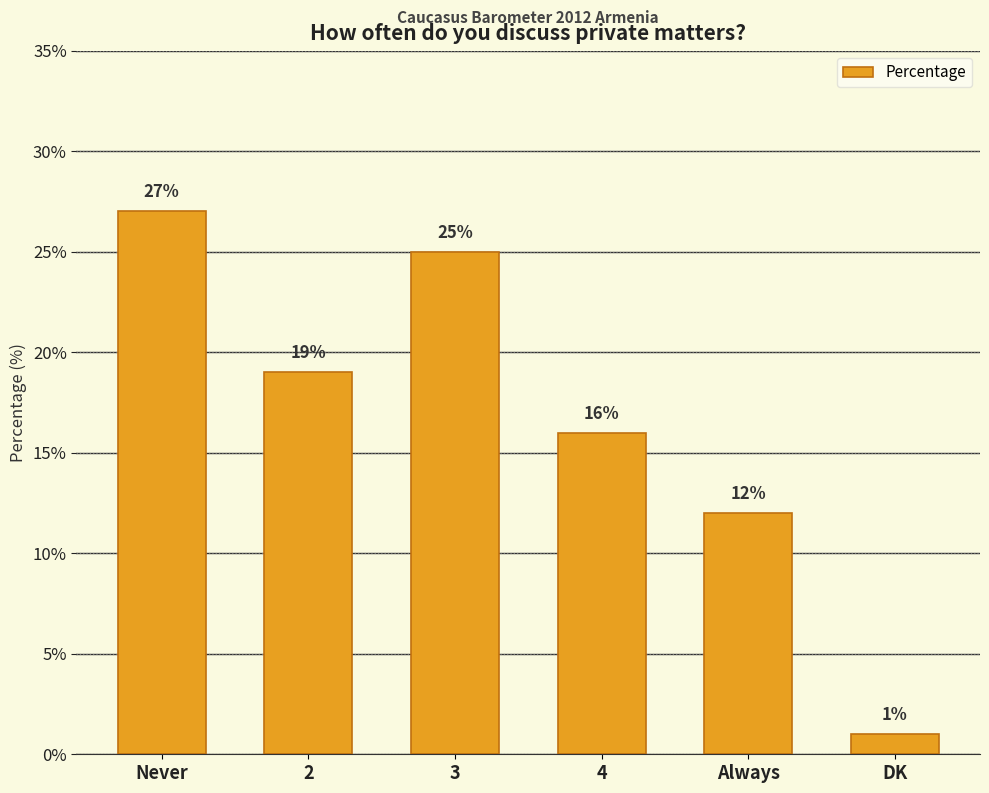

Is it true that the value at Never is 27?

True